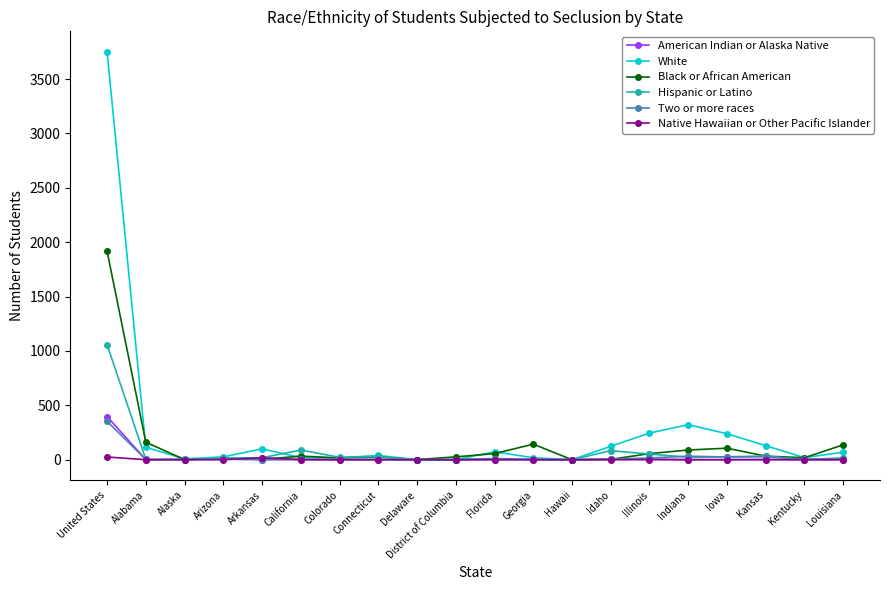

In Black or African American, how many points are lower than both neighbors (excluding endpoints)?

6